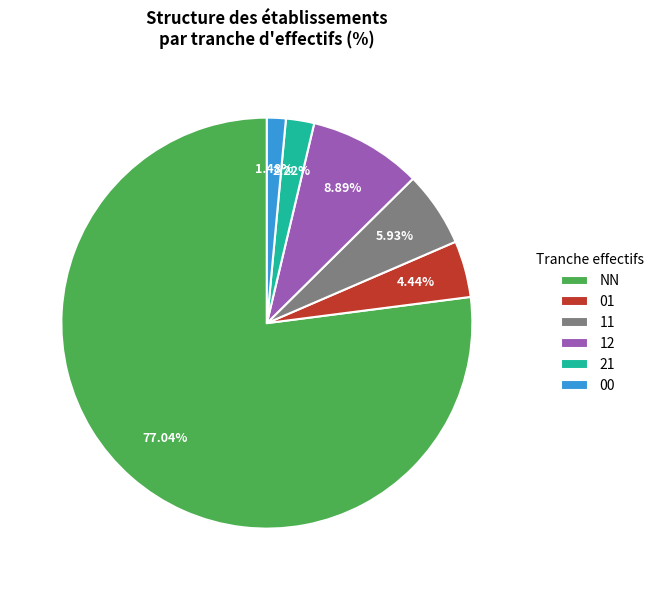

True or false: 00 accounts for 16% of the total.

False